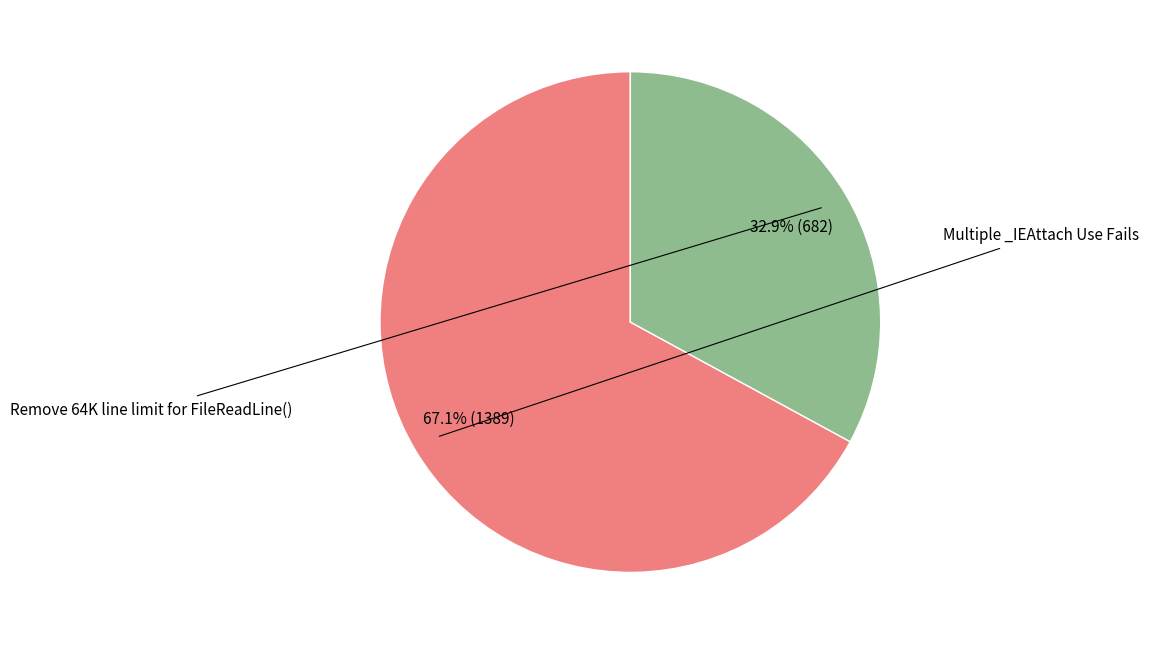

How many segments does this pie chart have?

2